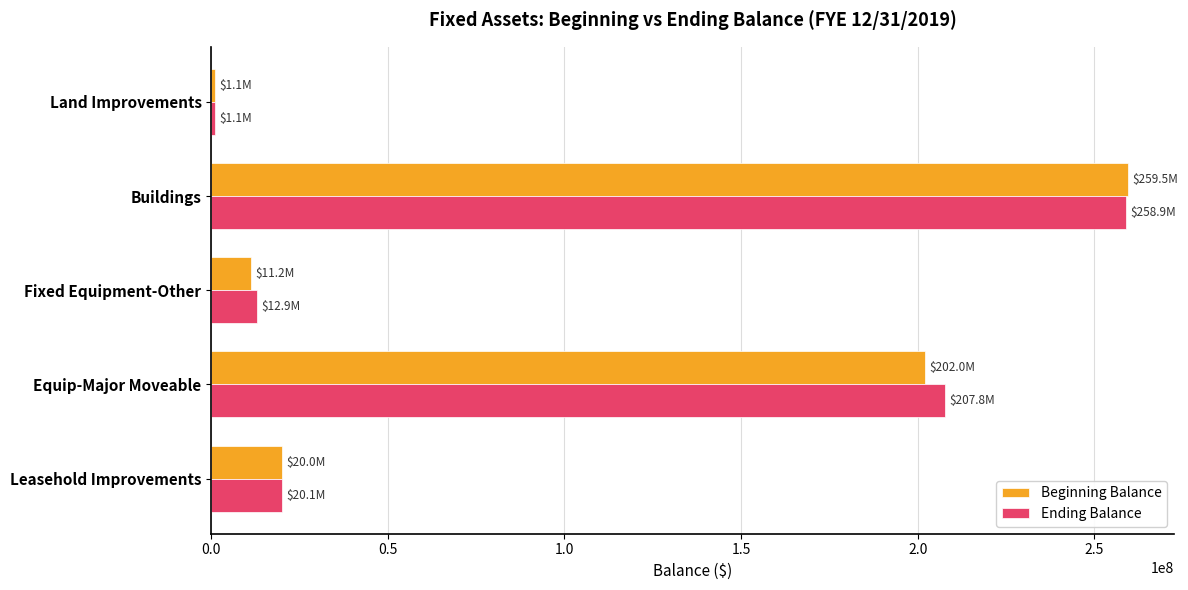

True or false: Beginning Balance has a value of 35228658.3 at Leasehold Improvements.

False